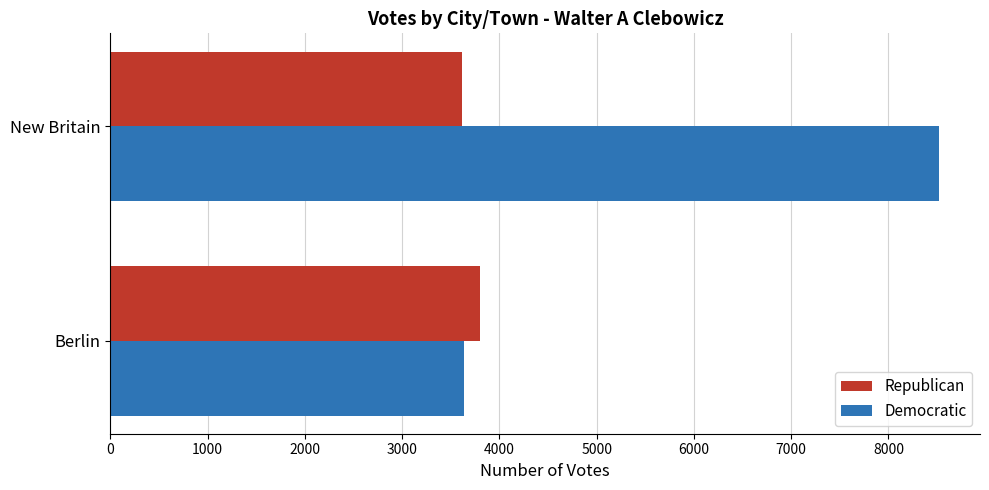

What is the lowest value of the Republican series?

3618